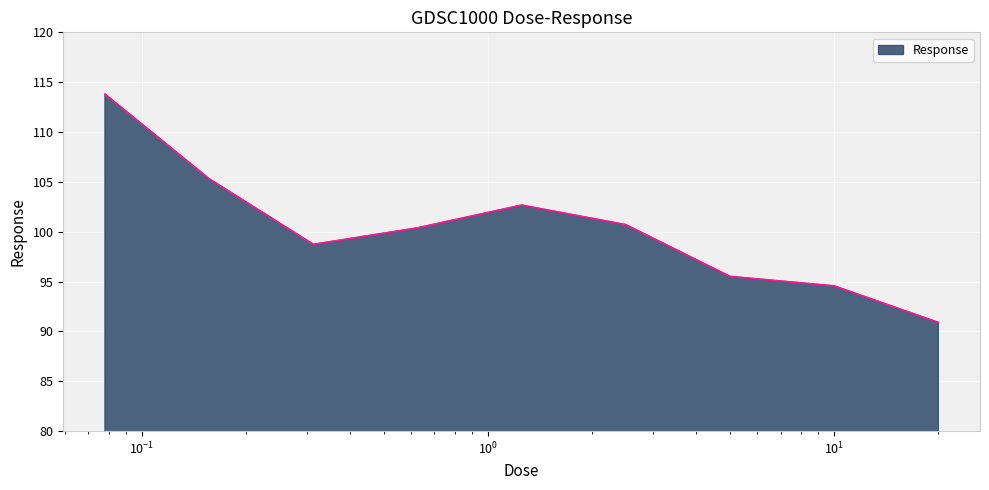

What is the greatest value displayed?

113.8